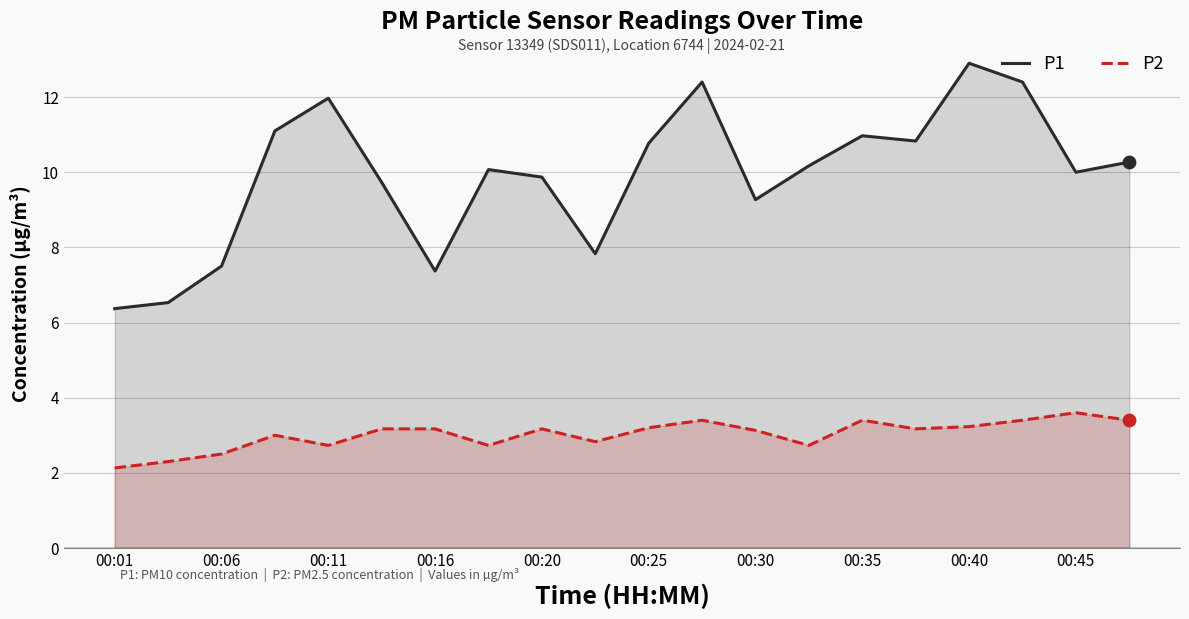

At which category is the sum across all series the highest?

00:40